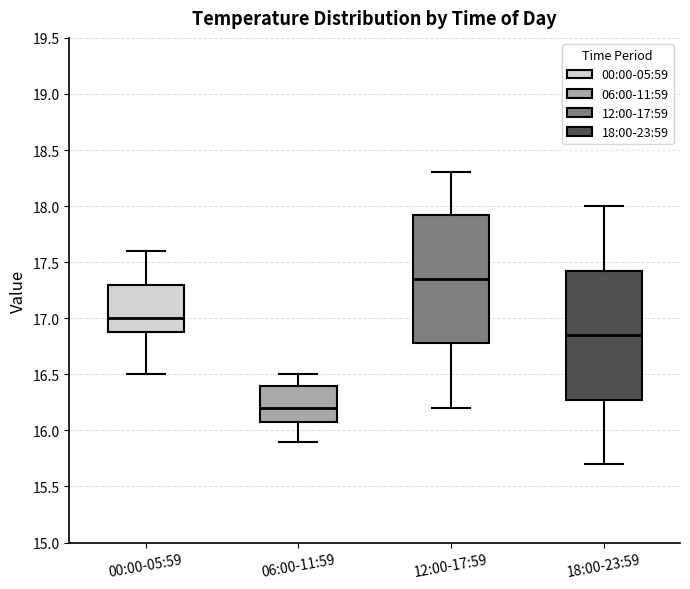

Where is the lower edge of the box for 18:00-23:59 on the y-axis? The values are not printed on the chart, so give them approximately, as read against the axis.

16.30